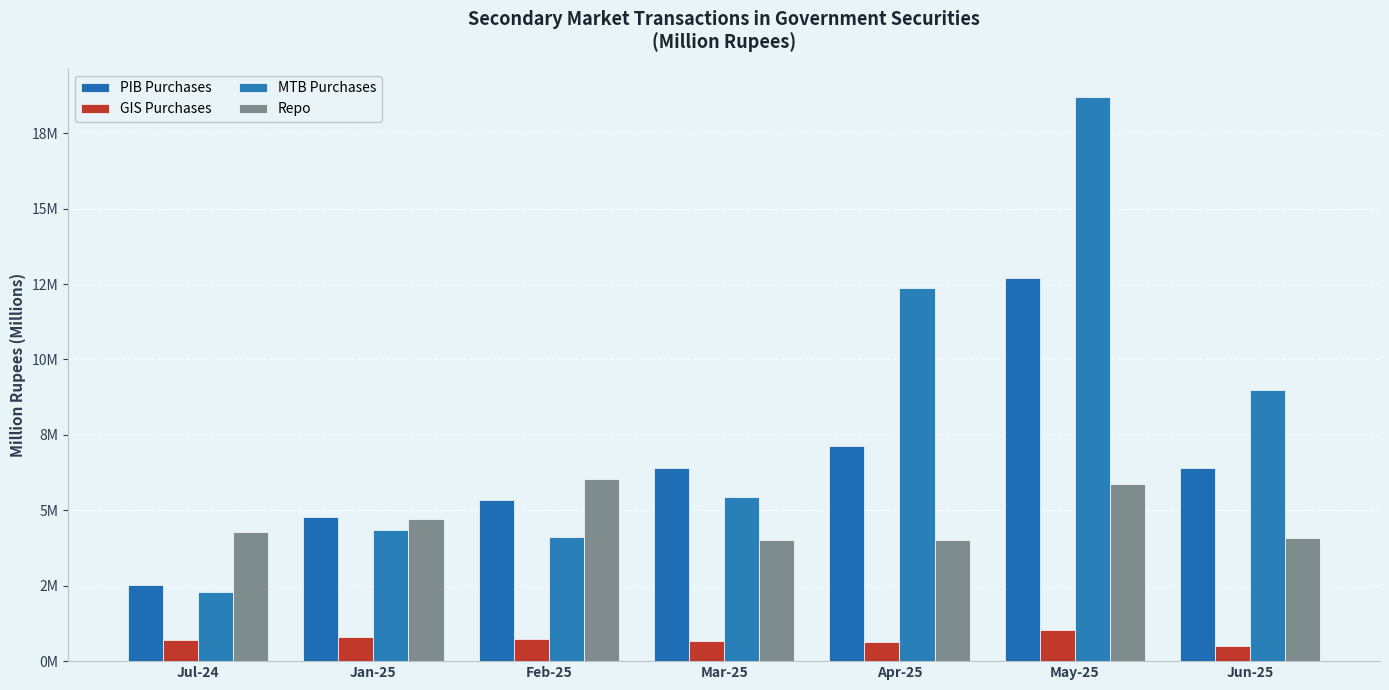

Between Jan-25 and Feb-25, which series saw the biggest shift?

Repo